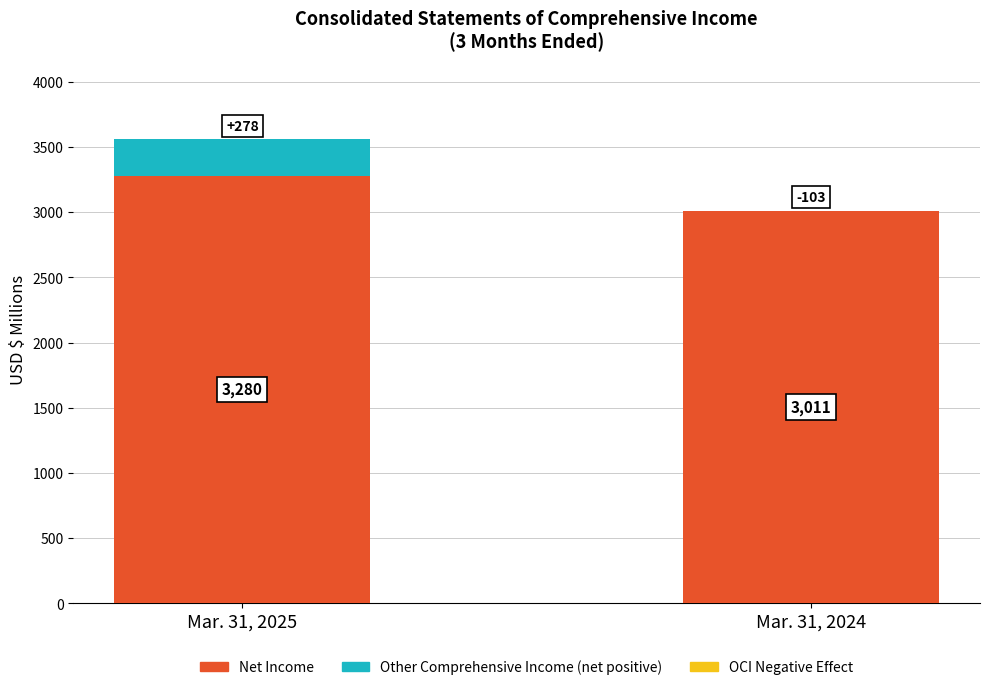

At which category is the sum across all series the highest?

Mar. 31, 2025